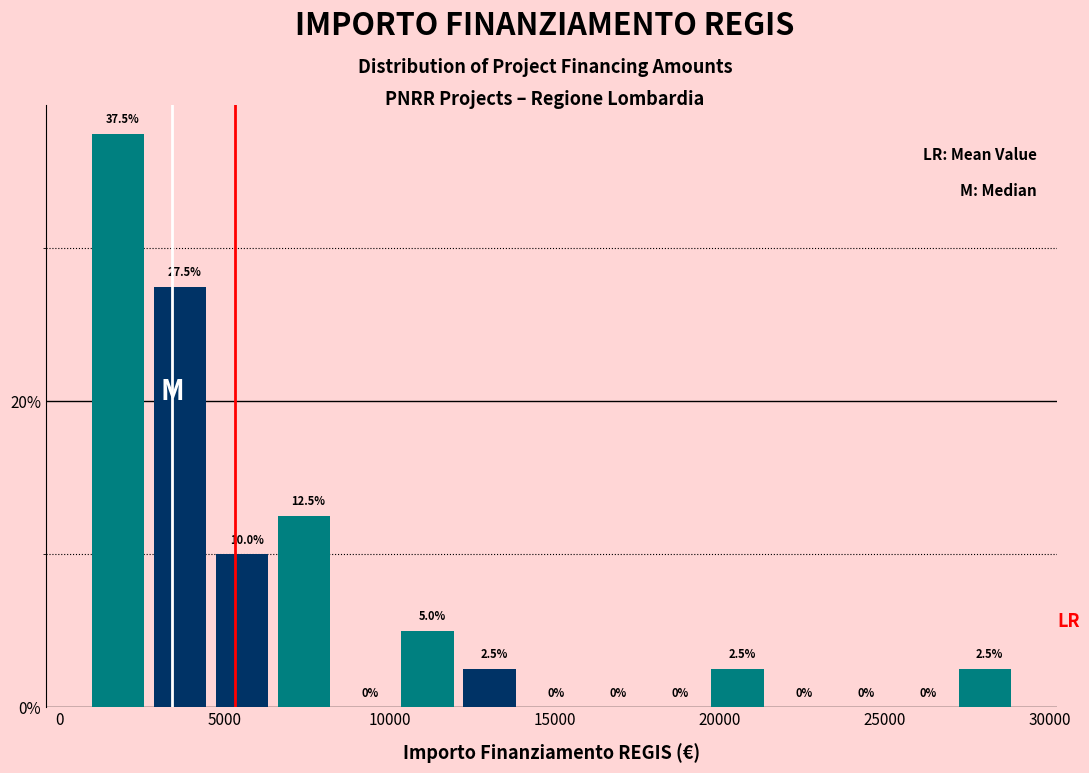

Around what value on the x-axis is the tallest bar? Give the approximate position of its centre, as read against the axis.

2000